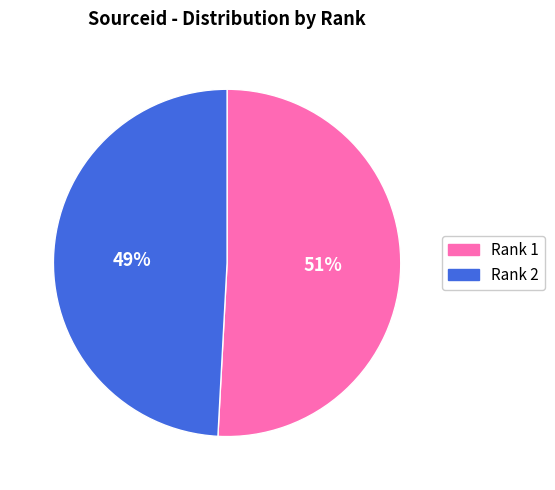

How many slices are in this pie chart?

2